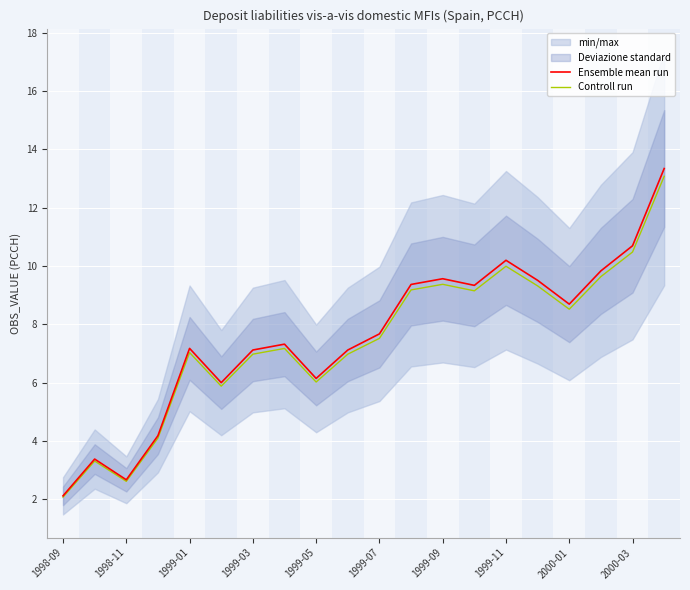

Rank the series at 17 from lowest to highest value.

Controll run, Ensemble mean run